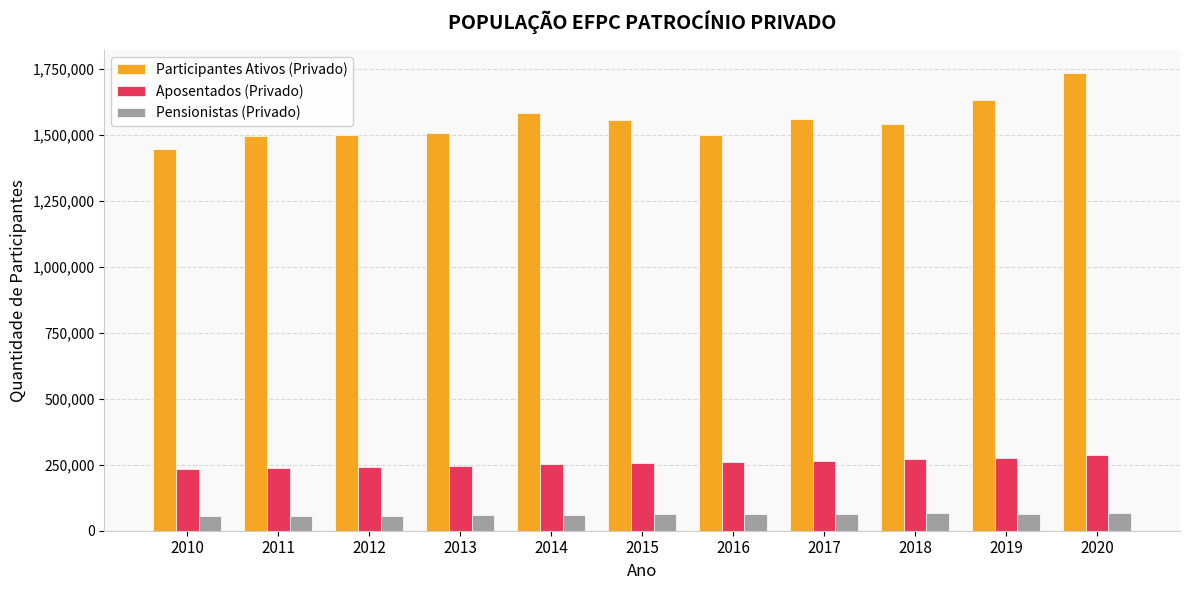

Which series has the largest range (max minus min)?

Participantes Ativos (Privado)